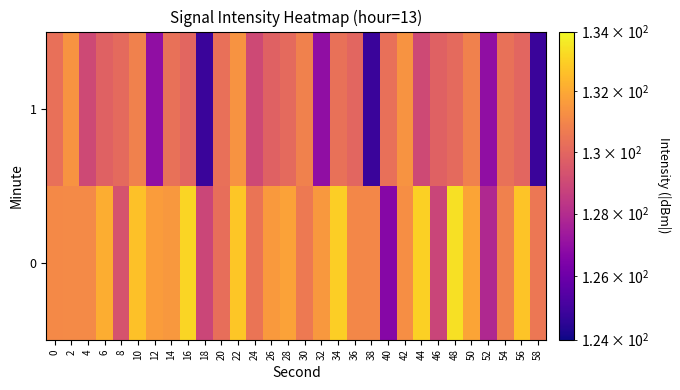

List the series in order of their overall mean, lowest first.

1, 0